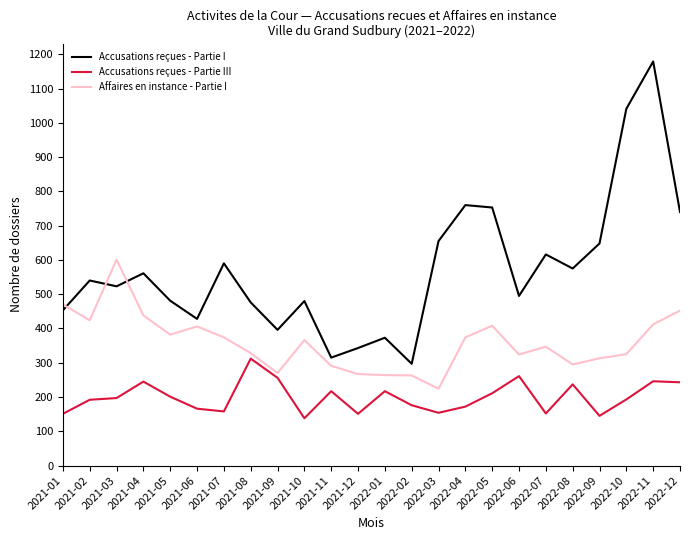

What is the average value of the Accusations reçues - Partie III series?

200